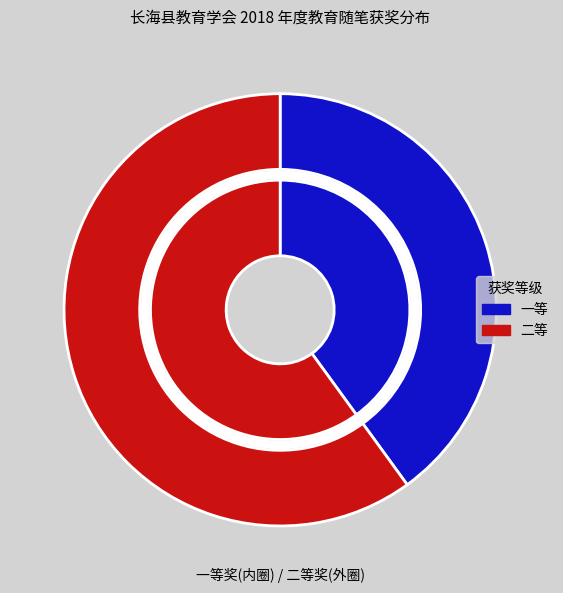

How many slices are in this pie chart?

2